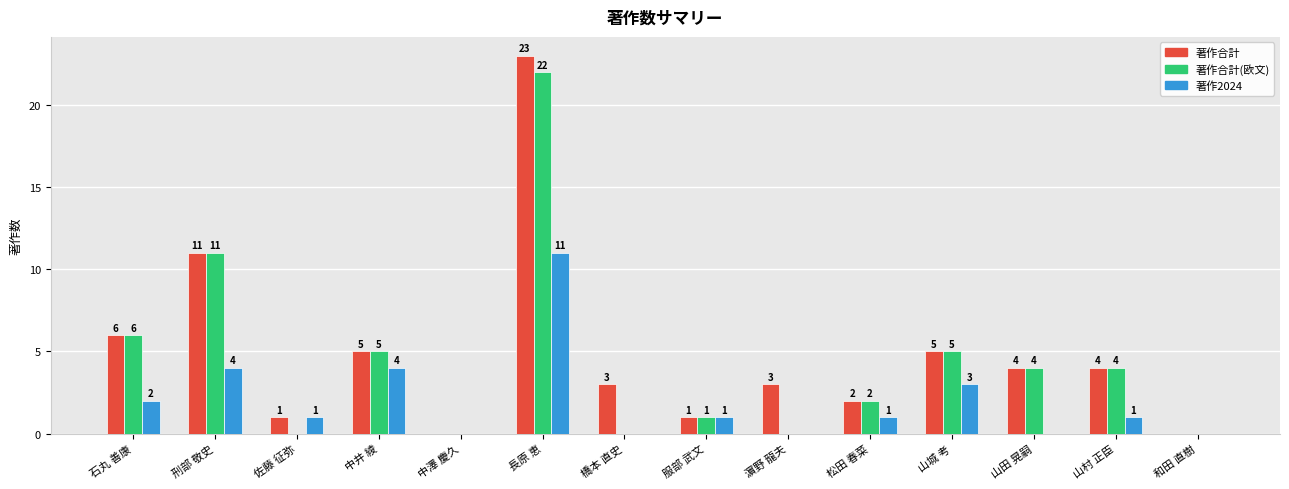

Which series changed the most between 長原 恵 and 山村 正臣?

著作合計